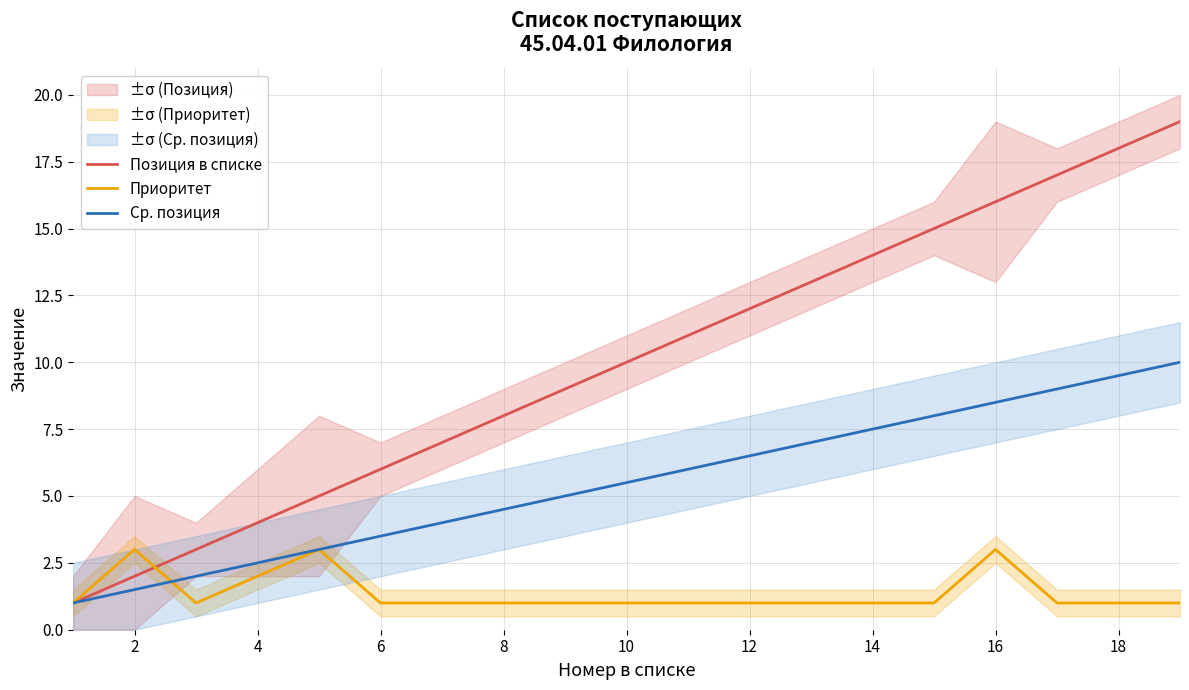

True or false: Позиция в списке has a value of 21.6 at 14.

False